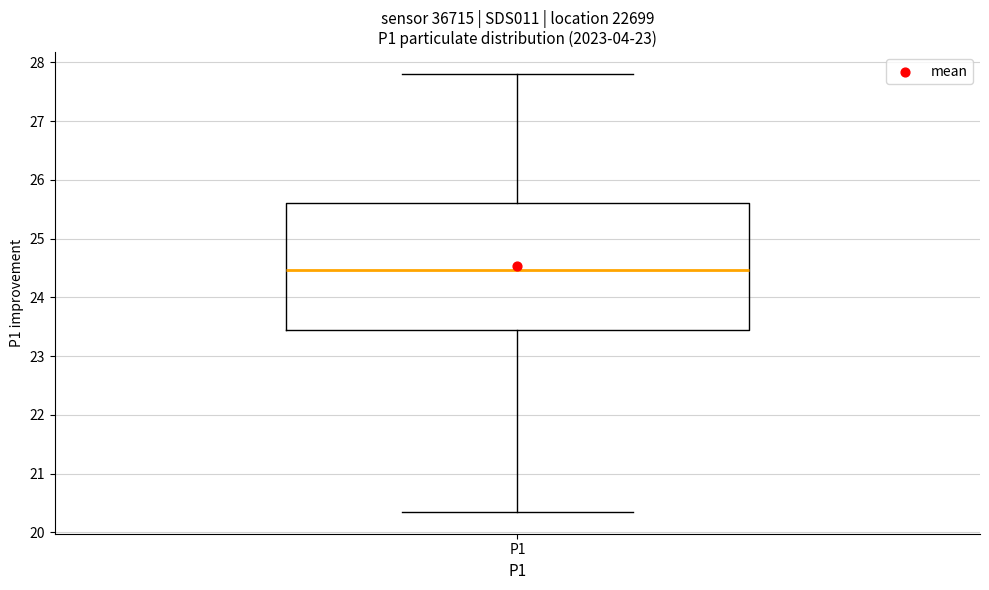

Transcribe this box plot: give where the median line is, the range the box spans, and where the two whiskers end, as read against the y-axis. The values are not printed on the chart, so give them approximately, as read against the axis.

median 24.5, box 23.4 to 25.6, whiskers 20.4 to 27.8